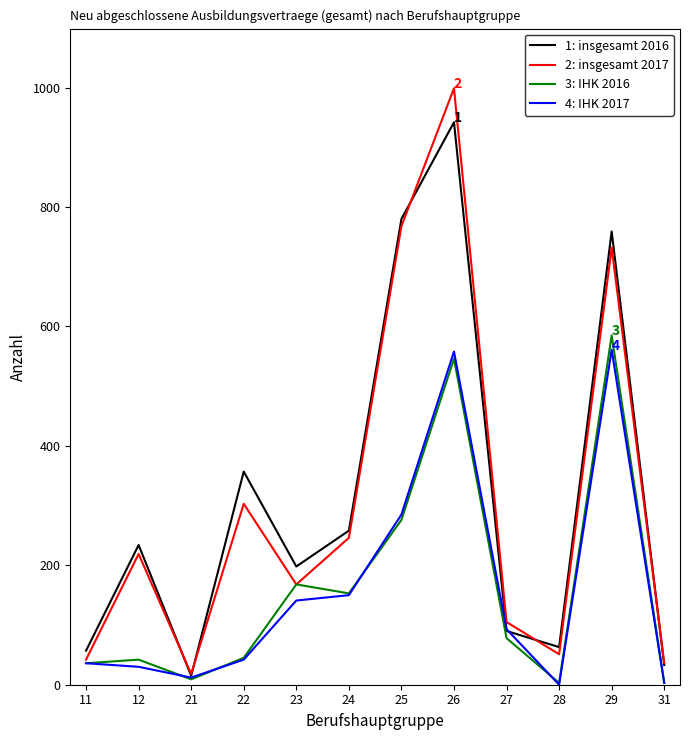

Between 24 and 26, which series saw the biggest shift?

2: insgesamt 2017